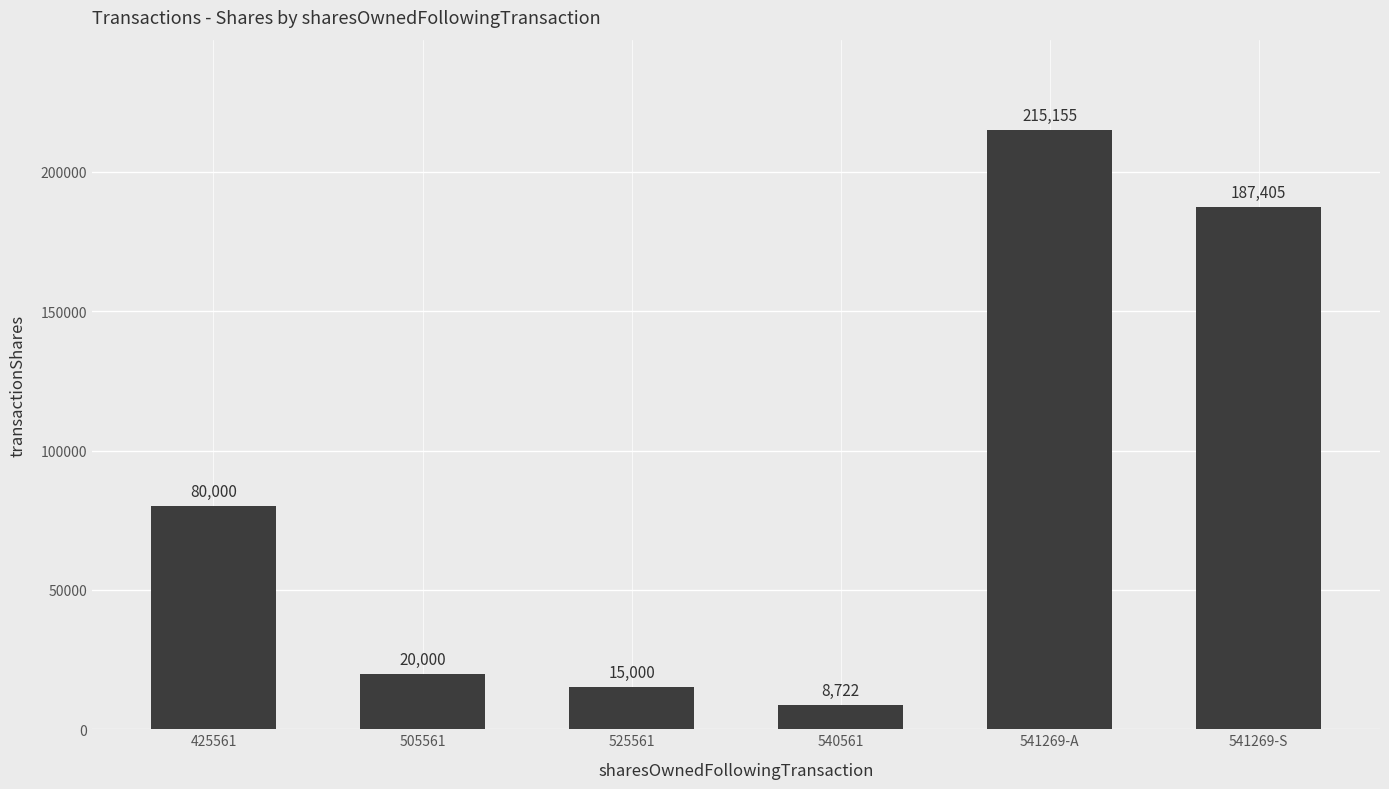

Which category has the lowest value across all series?

540561